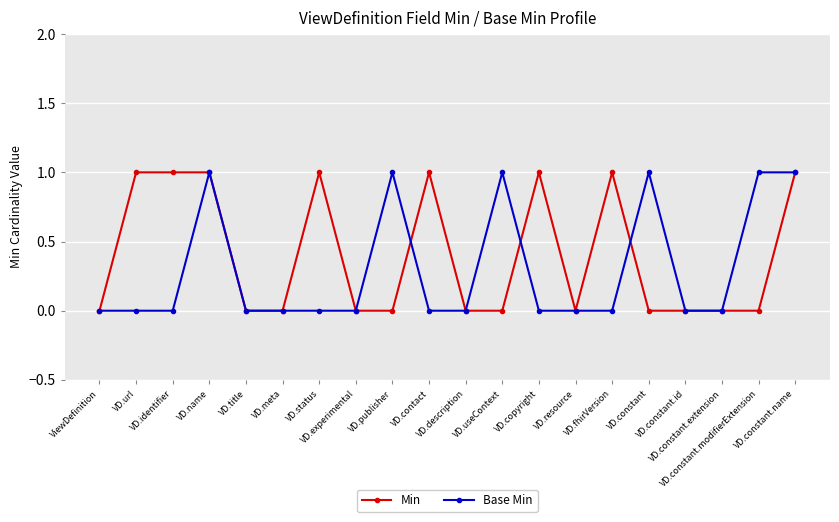

Does the chart display data point markers on the line(s)?

Yes